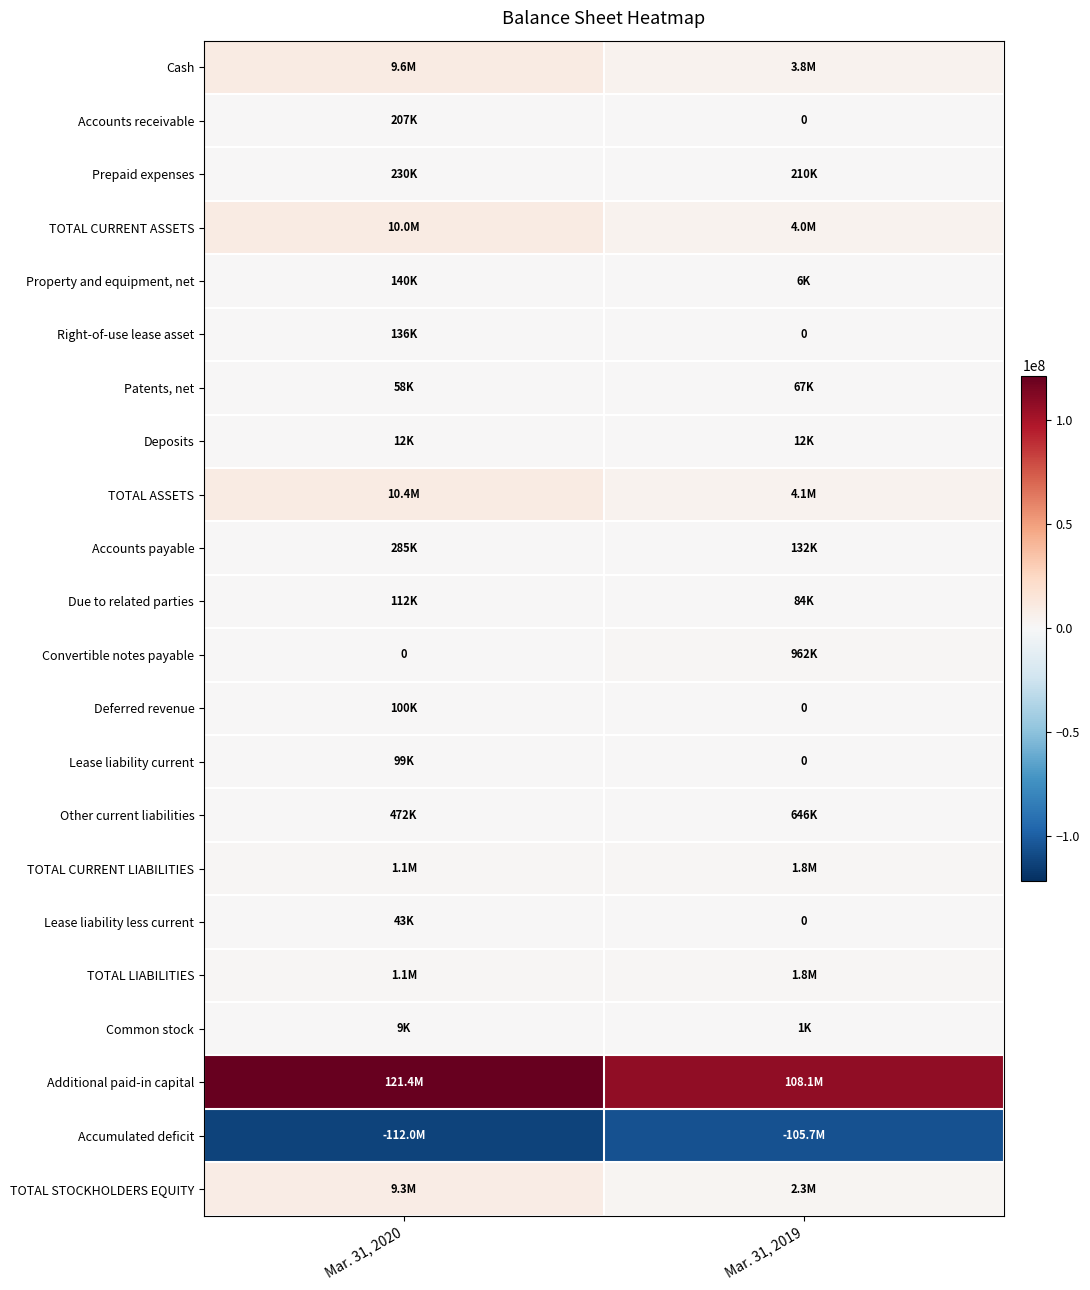

List the labels in order of Property and equipment, net value, smallest first.

Mar. 31, 2019, Mar. 31, 2020